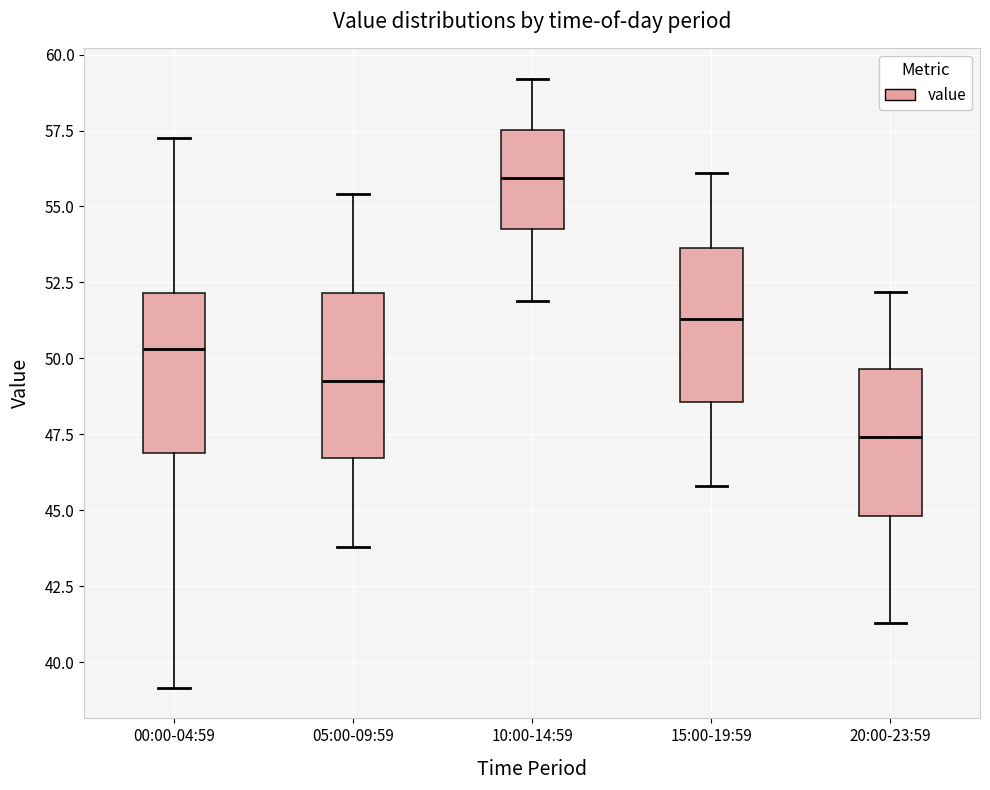

Reading left to right, read every box against the y-axis: the position of its median line, the range the box covers, and the ends of its whiskers. The values are not printed on the chart, so give them approximately, as read against the axis.

00:00-04:59: median 50.5, box 47.0 to 52.0, whiskers 39.0 to 57.5
05:00-09:59: median 49.5, box 46.5 to 52.0, whiskers 44.0 to 55.5
10:00-14:59: median 56.0, box 54.5 to 57.5, whiskers 52.0 to 59.0
15:00-19:59: median 51.5, box 48.5 to 53.5, whiskers 46.0 to 56.0
20:00-23:59: median 47.5, box 45.0 to 49.5, whiskers 41.5 to 52.0